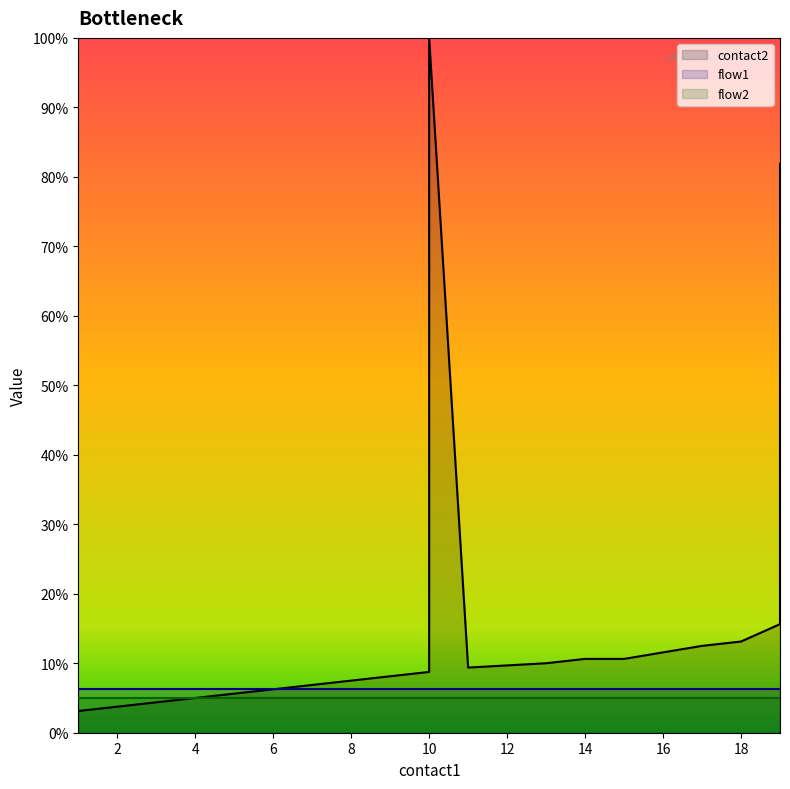

True or false: flow1 and contact2 intersect in this chart.

False